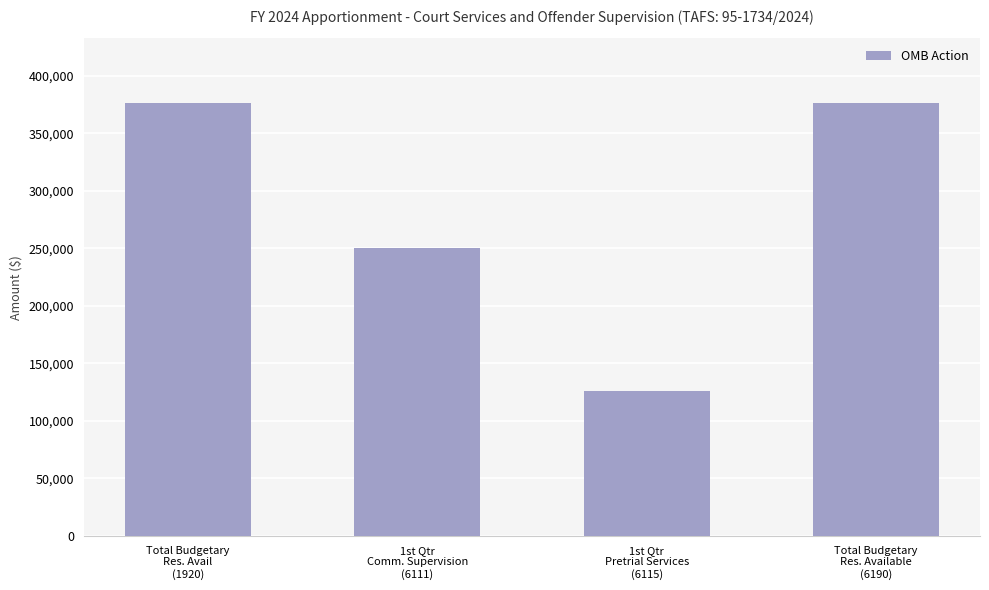

What is the maximum value shown in the chart?

376000